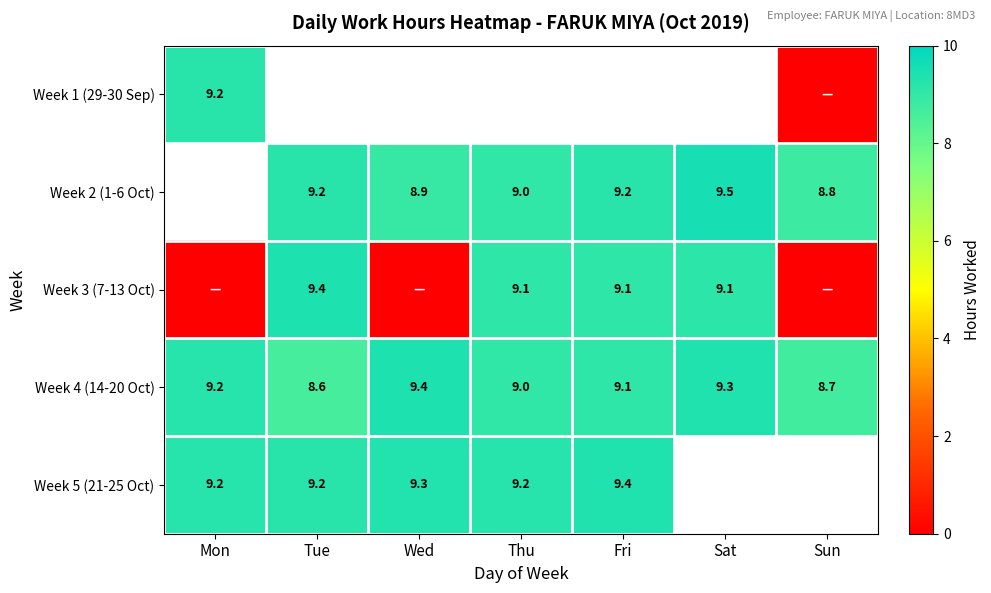

Where does the Week 4 (14-20 Oct) series first go above 9?

Mon